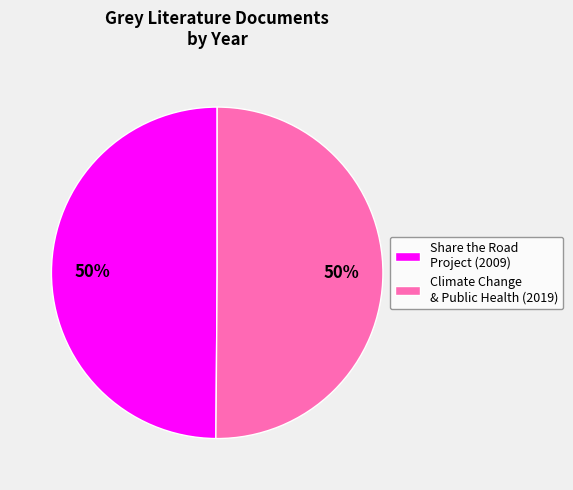

Is it true that Share the Road Project (2009) is 50% of the pie?

True